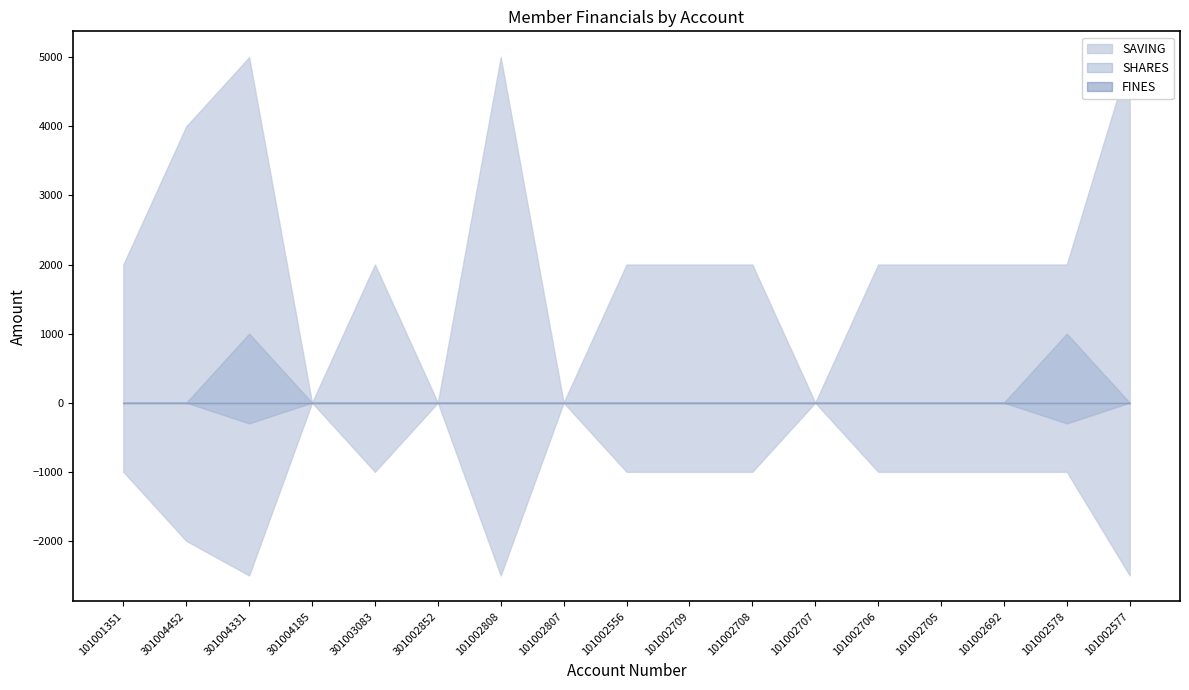

What position from the left is 101002807?

8